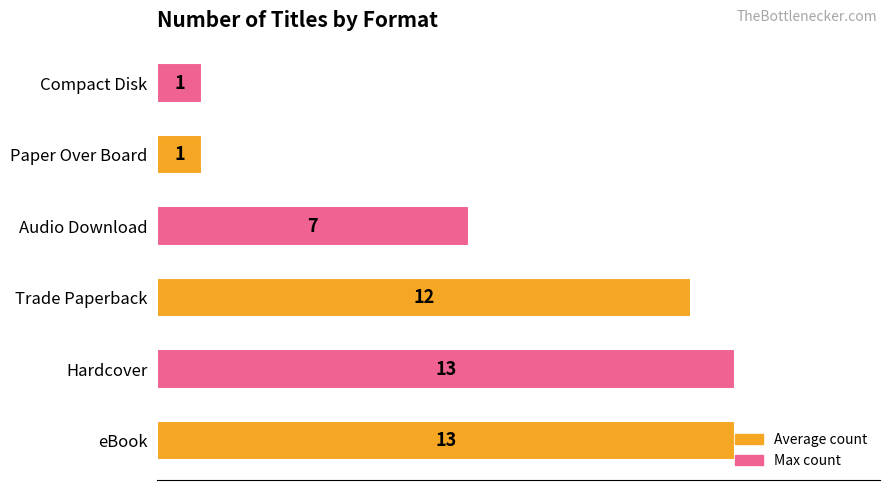

What is the change in value from Audio Download to Paper Over Board?

-6